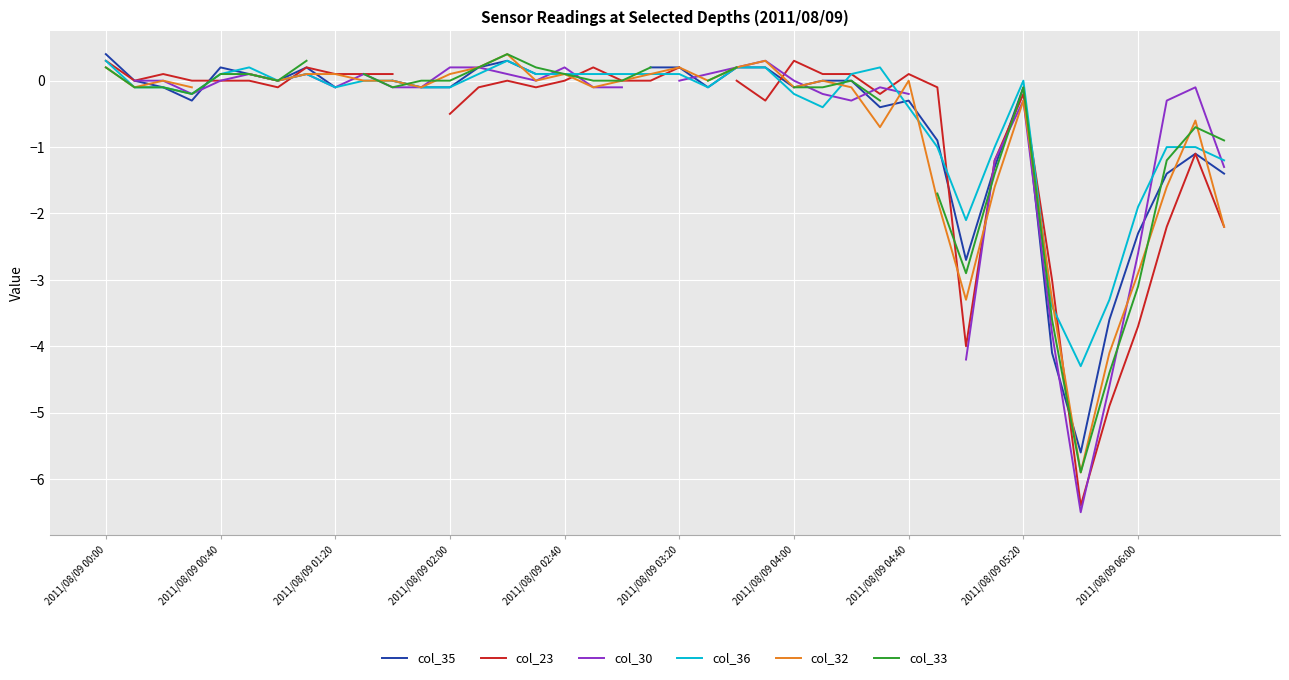

What is the highest value of the col_36 series?

0.3